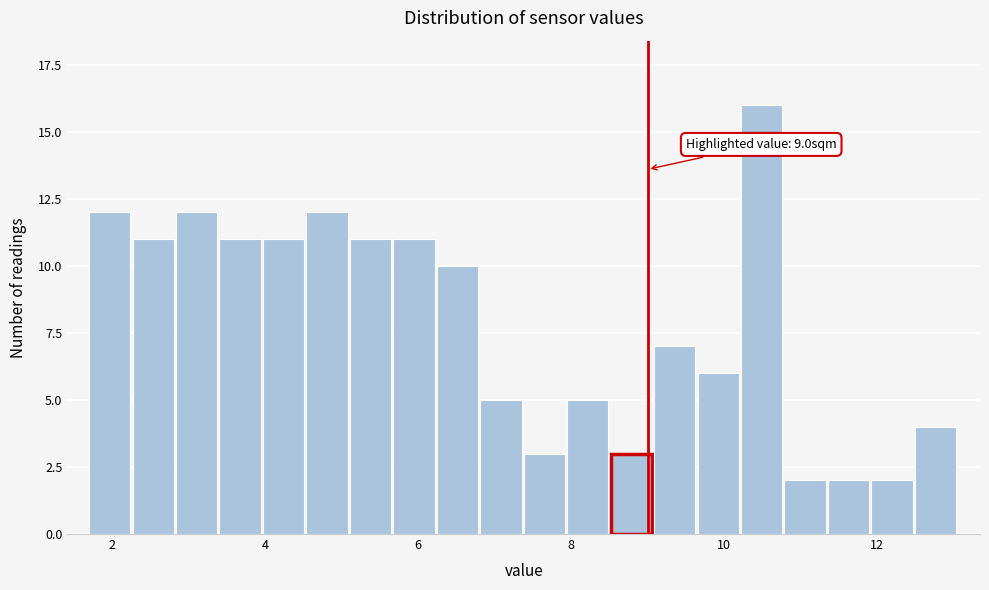

Around what value on the x-axis is the tallest bar? Give the approximate position of its centre, as read against the axis.

10.4